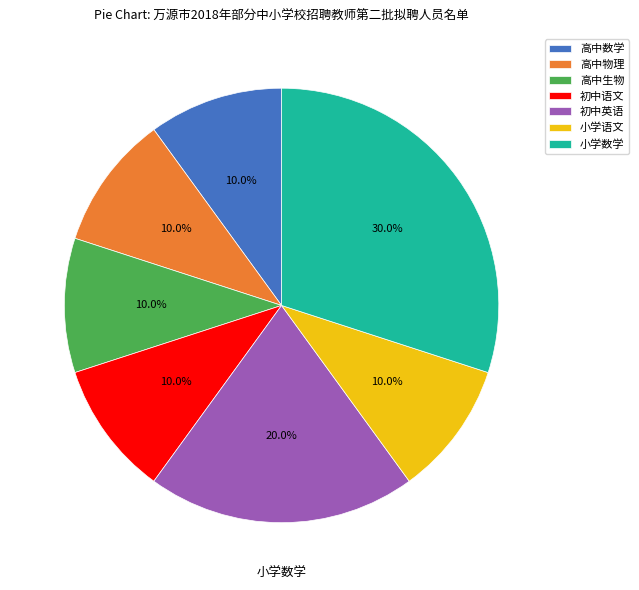

What is the total percentage of 初中语文 and 高中数学?

20.0%